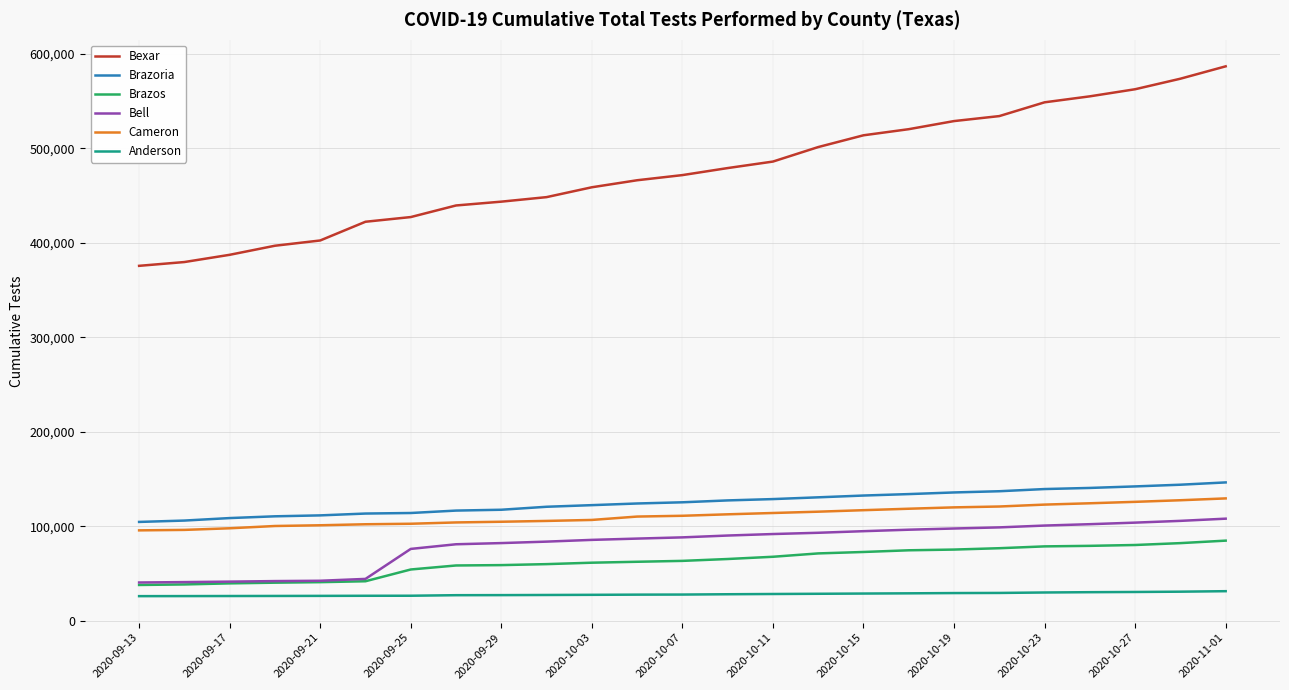

How many lines are shown in the chart?

6